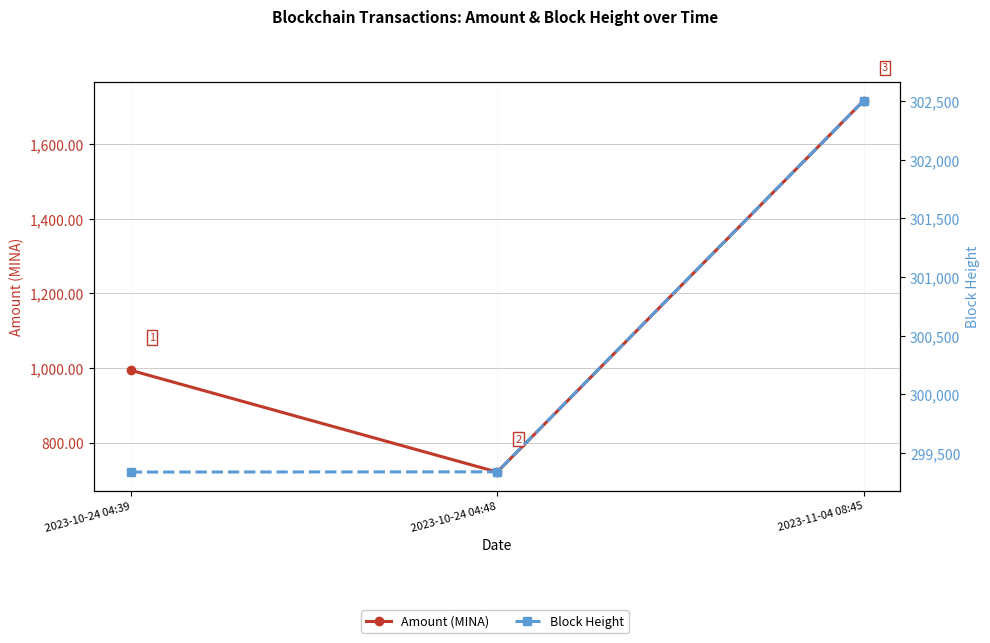

What is the difference between the highest and lowest values at 2023-10-24 04:39?

298344.5